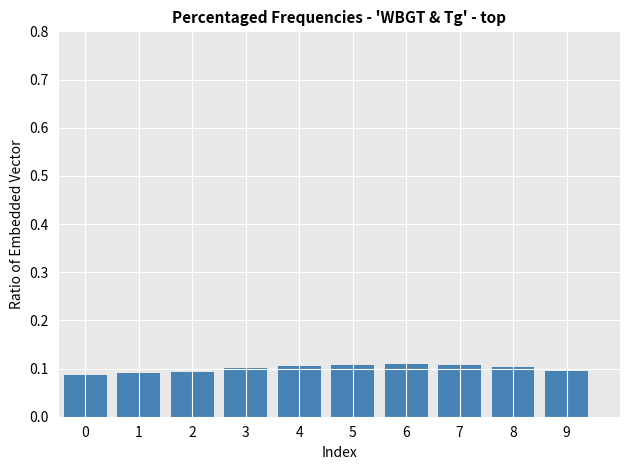

The value at 2 is 0.0. True or false?

False